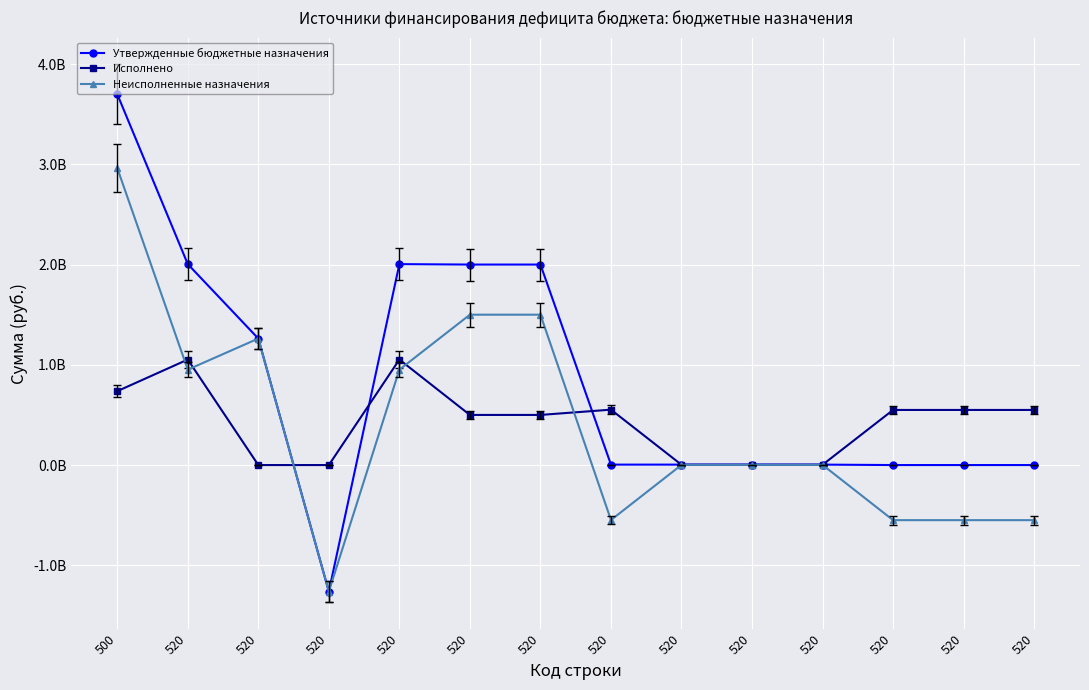

Is this an area chart (filled region under the line)?

No